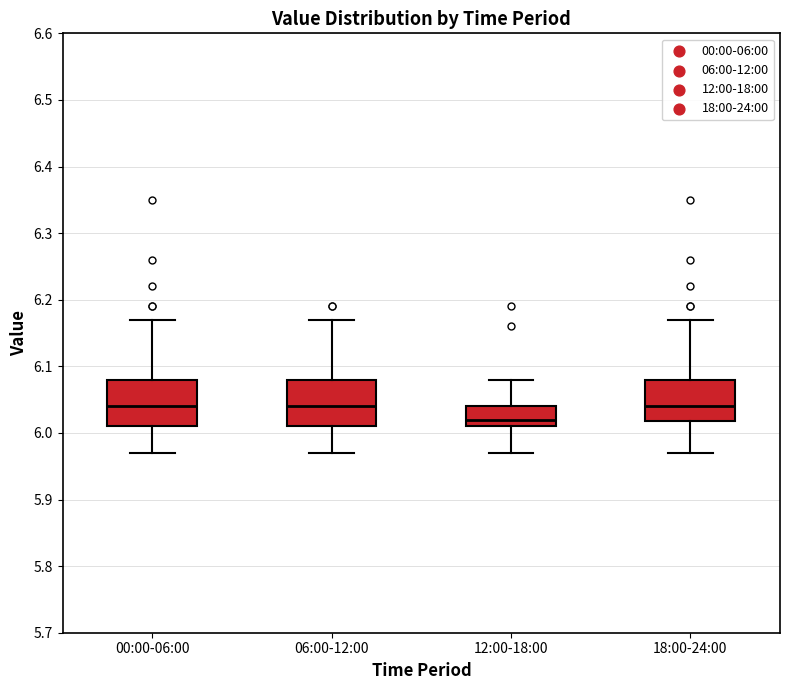

Which box's median line is the lowest?

12:00-18:00